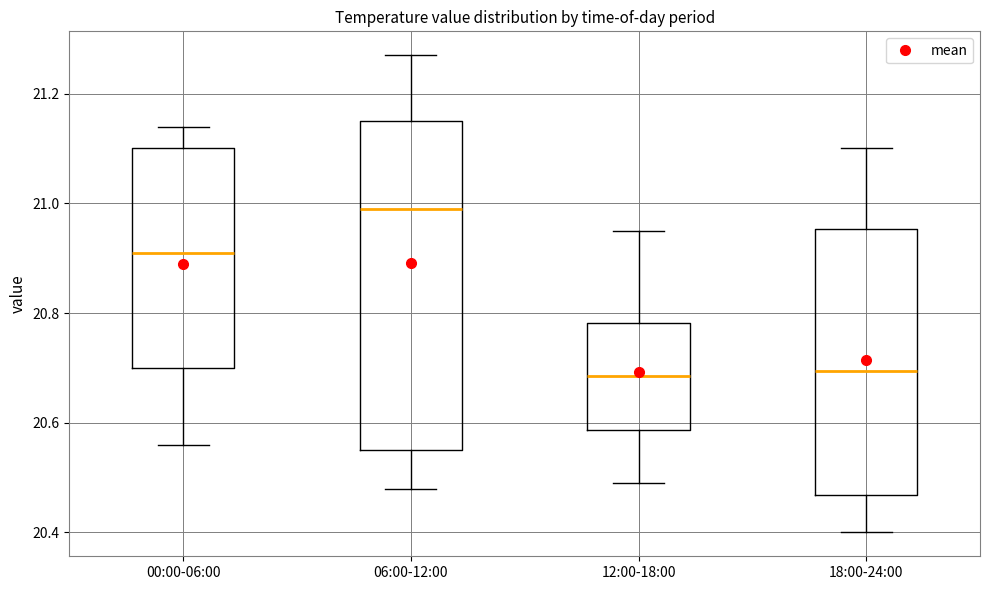

Reading left to right, read every box against the y-axis: the position of its median line, the range the box covers, and the ends of its whiskers. The values are not printed on the chart, so give them approximately, as read against the axis.

00:00-06:00: median 20.92, box 20.70 to 21.10, whiskers 20.56 to 21.14
06:00-12:00: median 21.00, box 20.56 to 21.16, whiskers 20.48 to 21.28
12:00-18:00: median 20.68, box 20.58 to 20.78, whiskers 20.50 to 20.96
18:00-24:00: median 20.70, box 20.46 to 20.96, whiskers 20.40 to 21.10